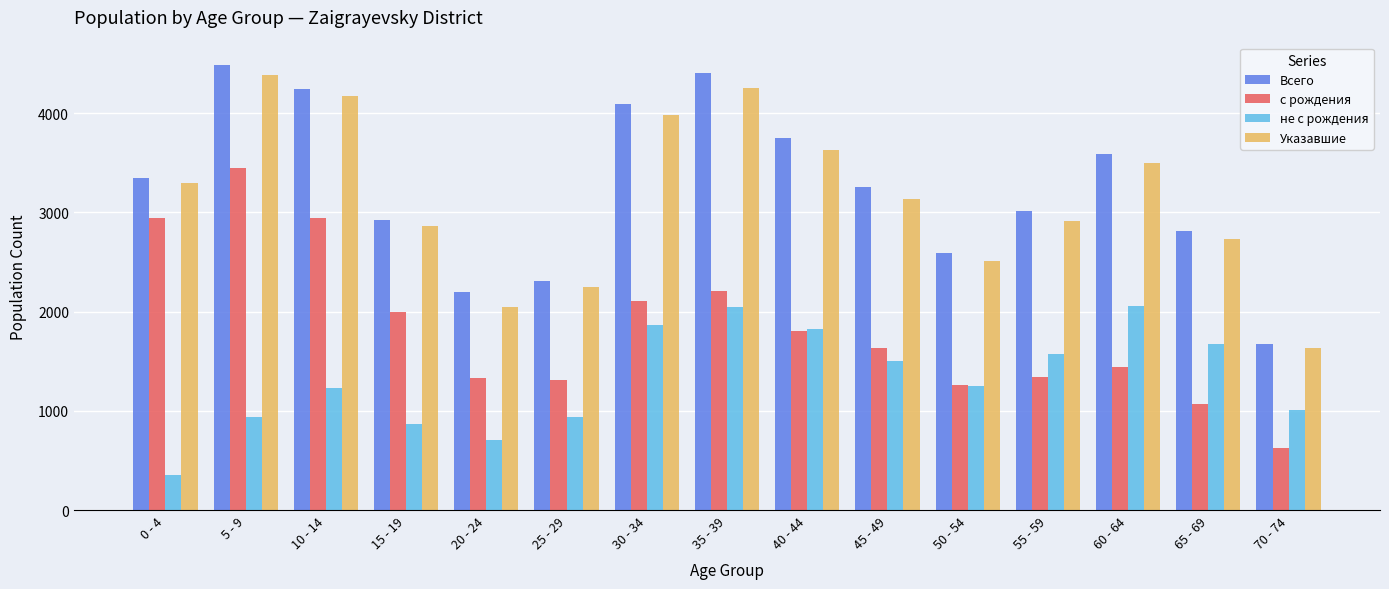

At which category is the sum across all series the highest?

5 - 9